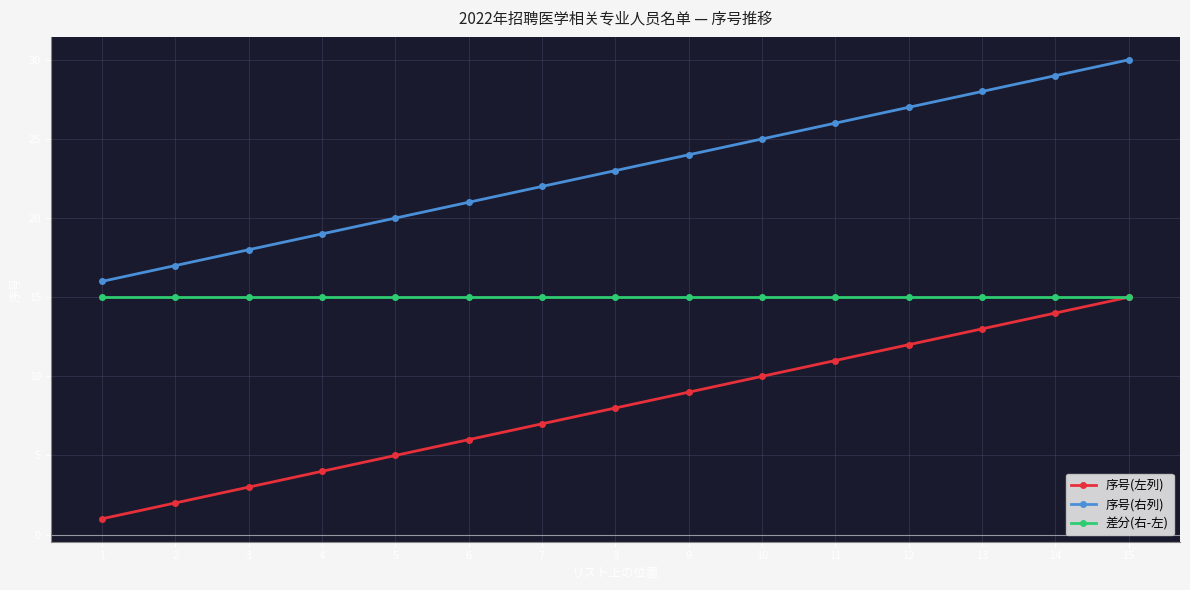

What is the greatest value displayed?

30